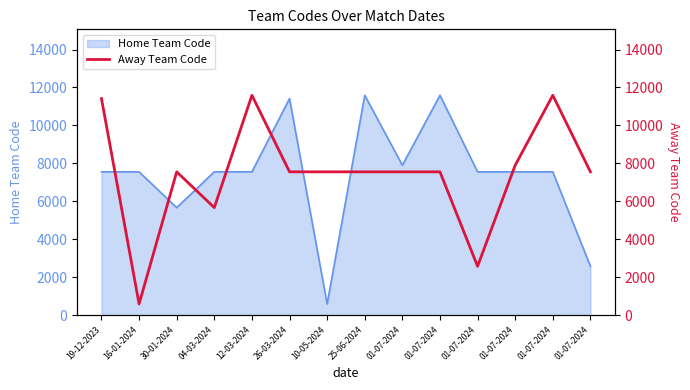

What is the minimum value shown in the chart?

588